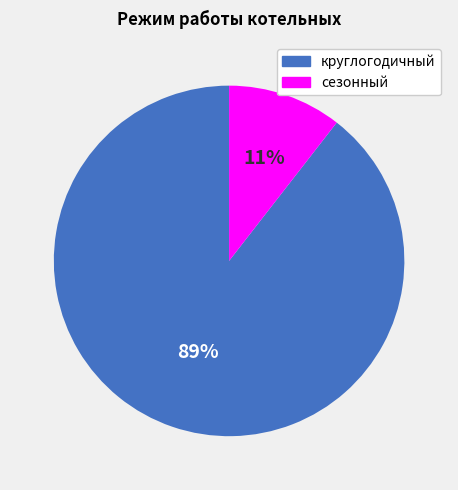

Combined, do сезонный and круглогодичный account for over 50%?

Yes